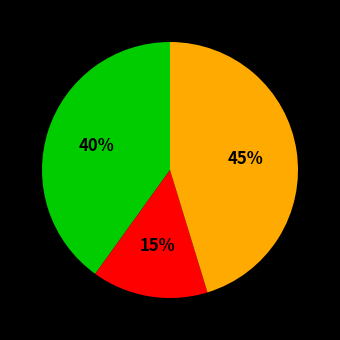

Count the number of slices in the pie.

3